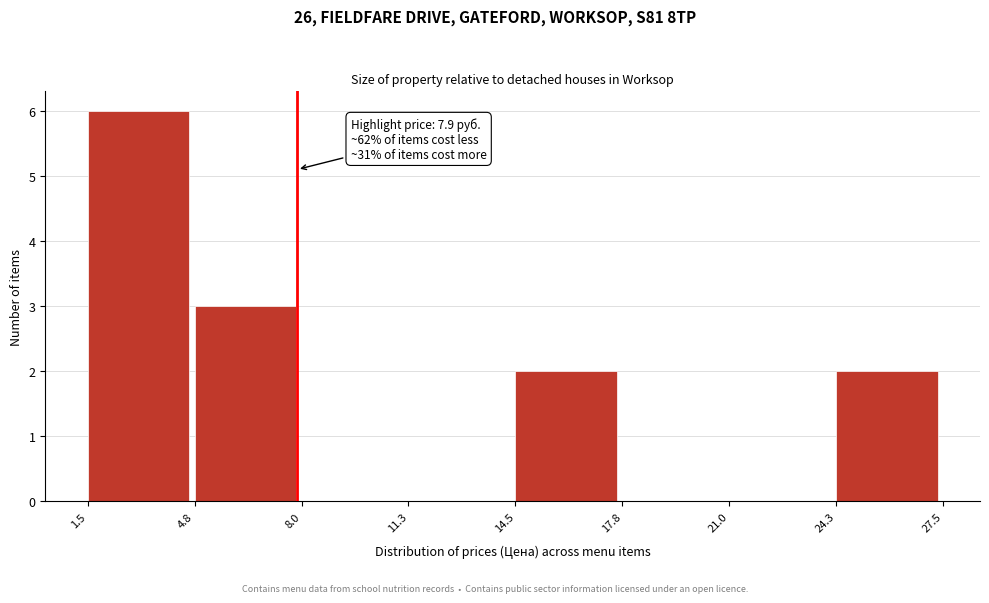

Over which range of the x-axis is the bar tallest?

1.5 to 4.8